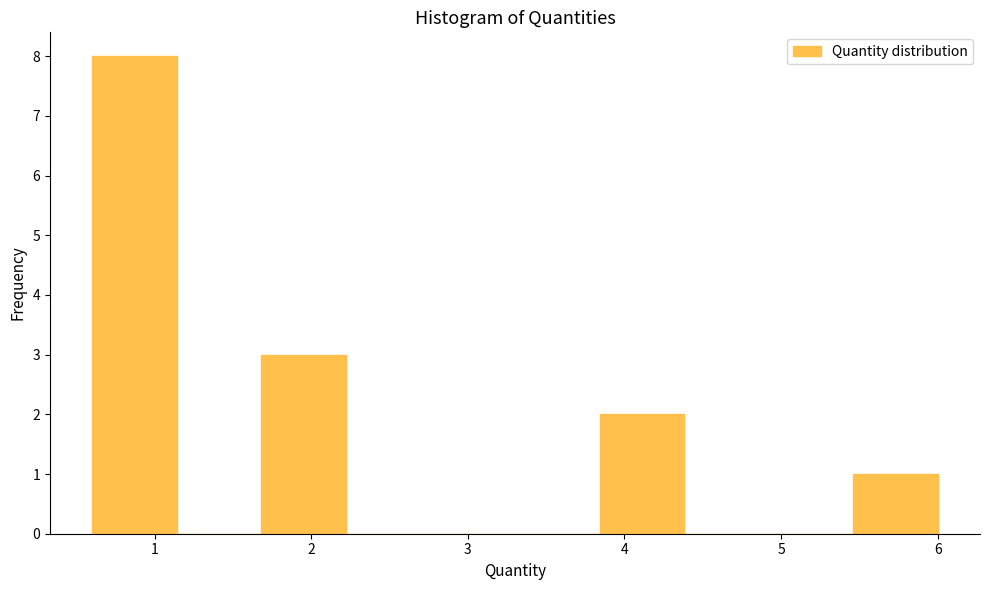

Which range on the x-axis has the tallest bar?

0.6 to 1.1